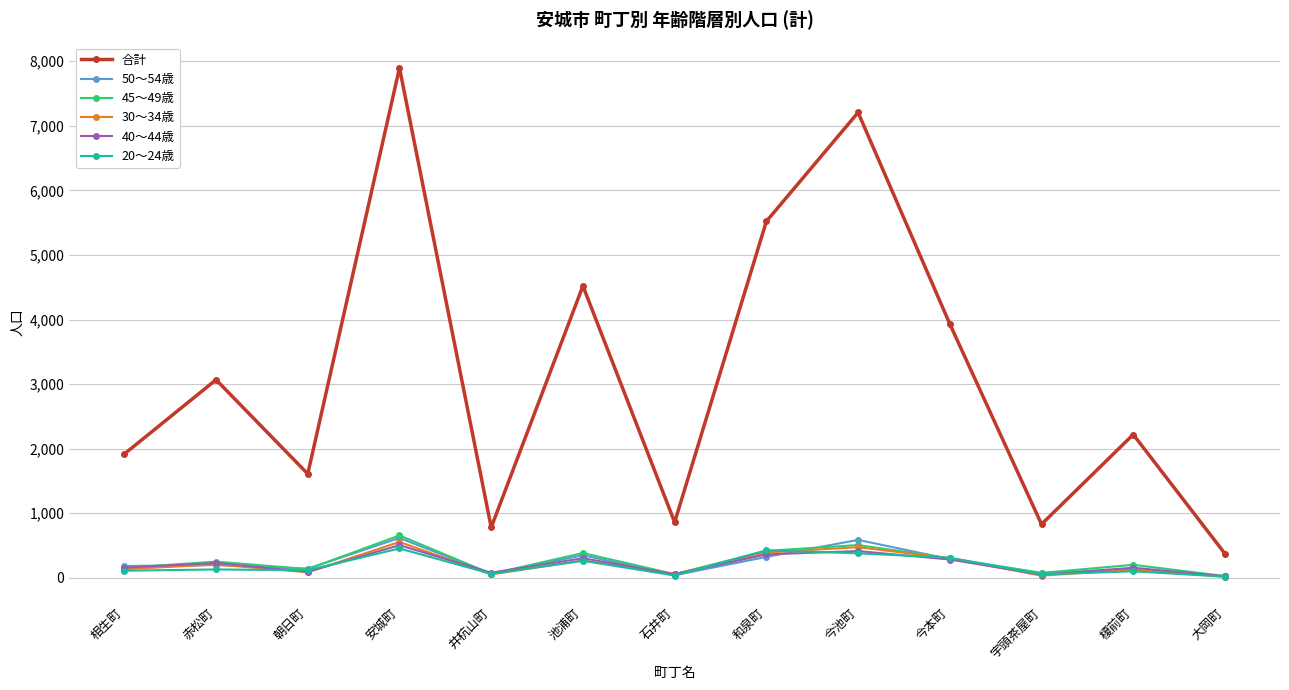

The 30～34歳 series shows 392 at 和泉町. True or false?

True